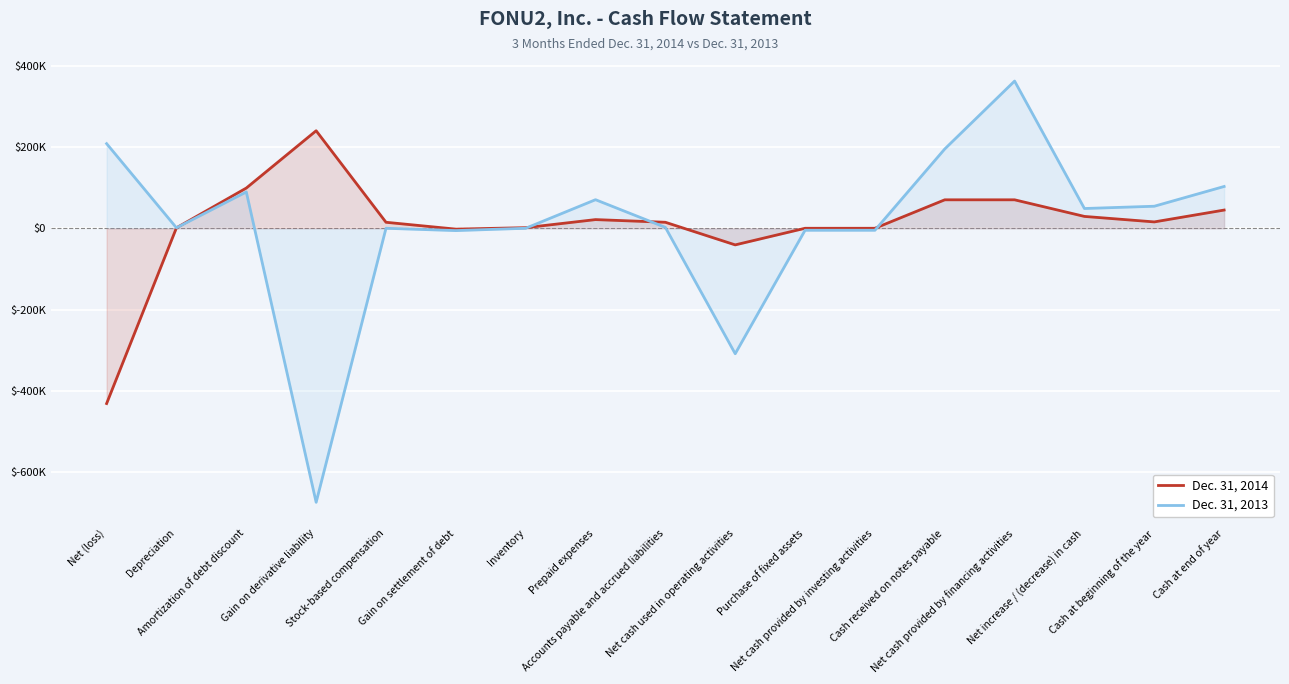

True or false: Dec. 31, 2014 and Dec. 31, 2013 cross at least once.

True